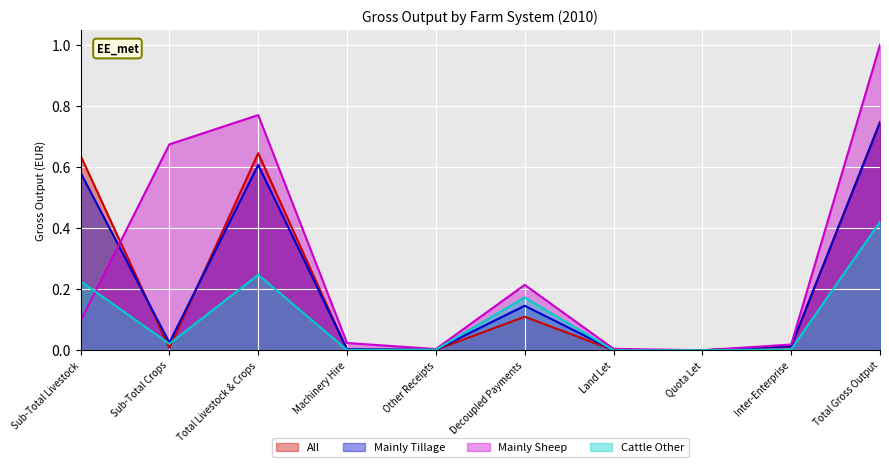

How many data points in Mainly Sheep are above 0?

9